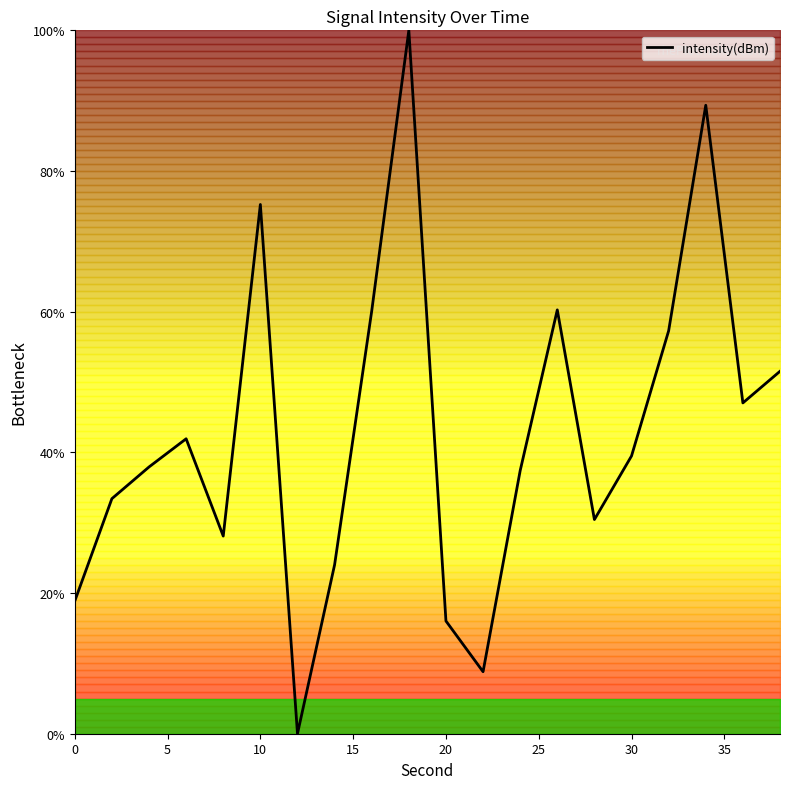

What is the difference between the maximum and minimum values?

100.0